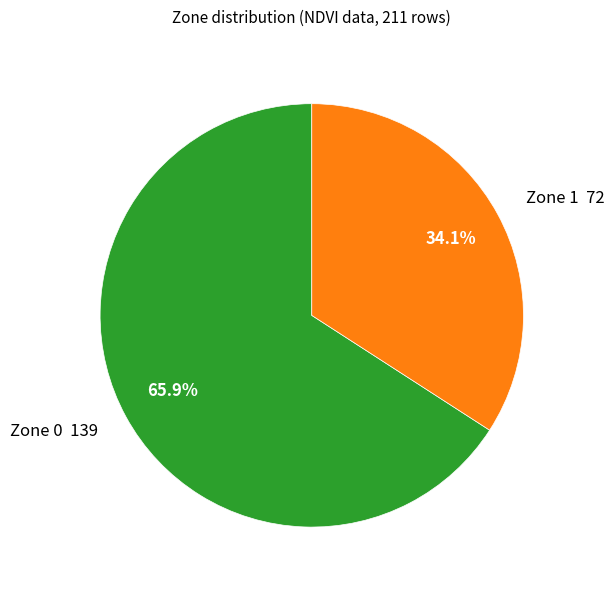

Combined, do Zone 1 and Zone 0 account for over 50%?

Yes